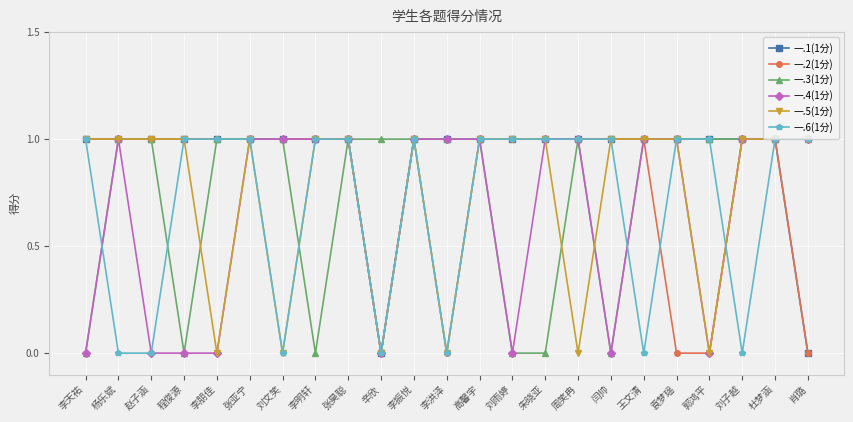

Reading right to left, what are all the values shown in this chart?

一.1(1分): 肖璐=0	杜梦涵=1	刘子越=1	郭鸿平=1	袁梦瑶=1	王文清=1	闫帅=1	周笑冉=1	朱晓亚=1	刘雨婷=1	高馨宇=1	李洪泽=1	李振悦=1	辛欣=0	张昊聪=1	李明轩=1	刘文笑=1	张亚宁=1	李朋佳=1	程俊源=1	赵子涵=1	杨乐斌=1	李天祐=1
一.2(1分): 肖璐=0	杜梦涵=1	刘子越=1	郭鸿平=0	袁梦瑶=0	王文清=1	闫帅=1	周笑冉=1	朱晓亚=1	刘雨婷=1	高馨宇=1	李洪泽=0	李振悦=1	辛欣=0	张昊聪=1	李明轩=1	刘文笑=1	张亚宁=1	李朋佳=1	程俊源=1	赵子涵=1	杨乐斌=1	李天祐=1
一.3(1分): 肖璐=1	杜梦涵=1	刘子越=1	郭鸿平=1	袁梦瑶=1	王文清=1	闫帅=0	周笑冉=1	朱晓亚=0	刘雨婷=0	高馨宇=1	李洪泽=1	李振悦=1	辛欣=1	张昊聪=1	李明轩=0	刘文笑=1	张亚宁=1	李朋佳=1	程俊源=0	赵子涵=1	杨乐斌=1	李天祐=0
一.4(1分): 肖璐=1	杜梦涵=1	刘子越=1	郭鸿平=0	袁梦瑶=1	王文清=1	闫帅=0	周笑冉=1	朱晓亚=1	刘雨婷=0	高馨宇=1	李洪泽=1	李振悦=1	辛欣=0	张昊聪=1	李明轩=1	刘文笑=1	张亚宁=1	李朋佳=0	程俊源=0	赵子涵=0	杨乐斌=1	李天祐=0
一.5(1分): 肖璐=1	杜梦涵=1	刘子越=1	郭鸿平=0	袁梦瑶=1	王文清=1	闫帅=1	周笑冉=0	朱晓亚=1	刘雨婷=1	高馨宇=1	李洪泽=0	李振悦=1	辛欣=0	张昊聪=1	李明轩=1	刘文笑=0	张亚宁=1	李朋佳=0	程俊源=1	赵子涵=1	杨乐斌=1	李天祐=1
一.6(1分): 肖璐=1	杜梦涵=1	刘子越=0	郭鸿平=1	袁梦瑶=1	王文清=0	闫帅=1	周笑冉=1	朱晓亚=1	刘雨婷=1	高馨宇=1	李洪泽=0	李振悦=1	辛欣=0	张昊聪=1	李明轩=1	刘文笑=0	张亚宁=1	李朋佳=1	程俊源=1	赵子涵=0	杨乐斌=0	李天祐=1